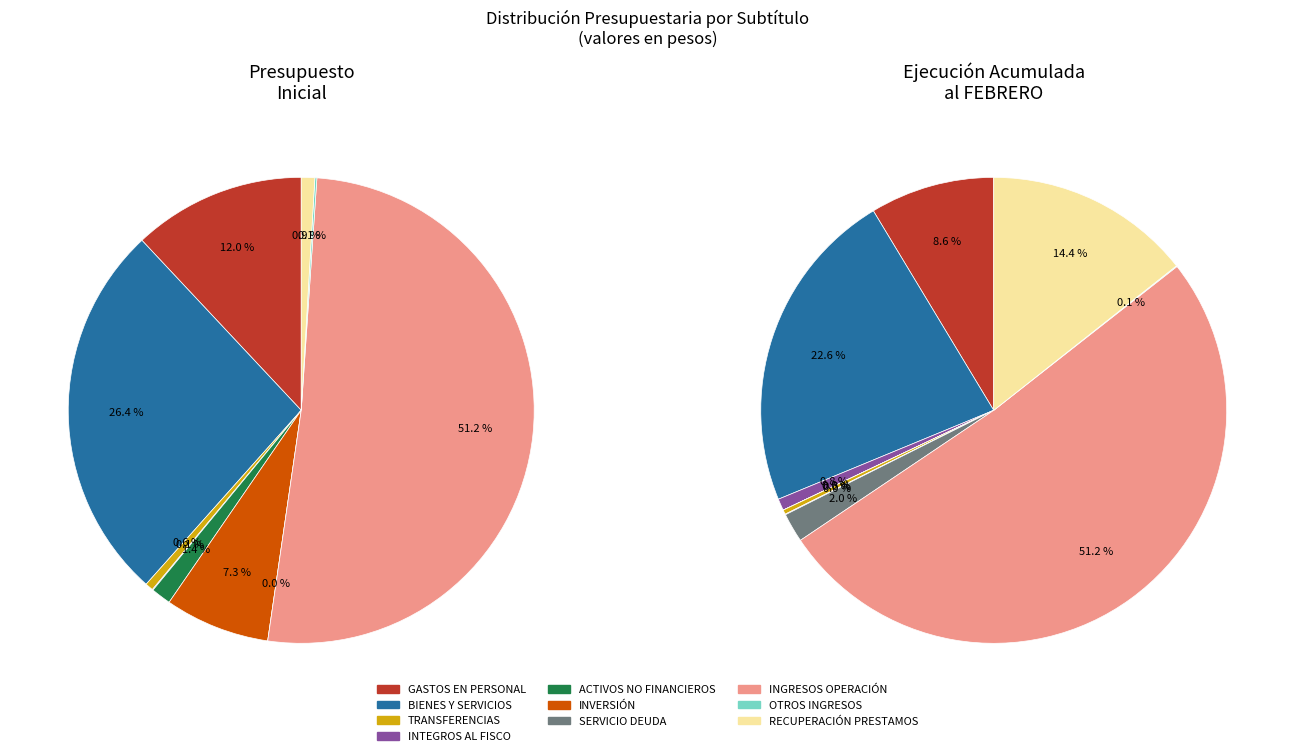

The TRANSFERENCIAS slice represents 9% of the pie. True or false?

False